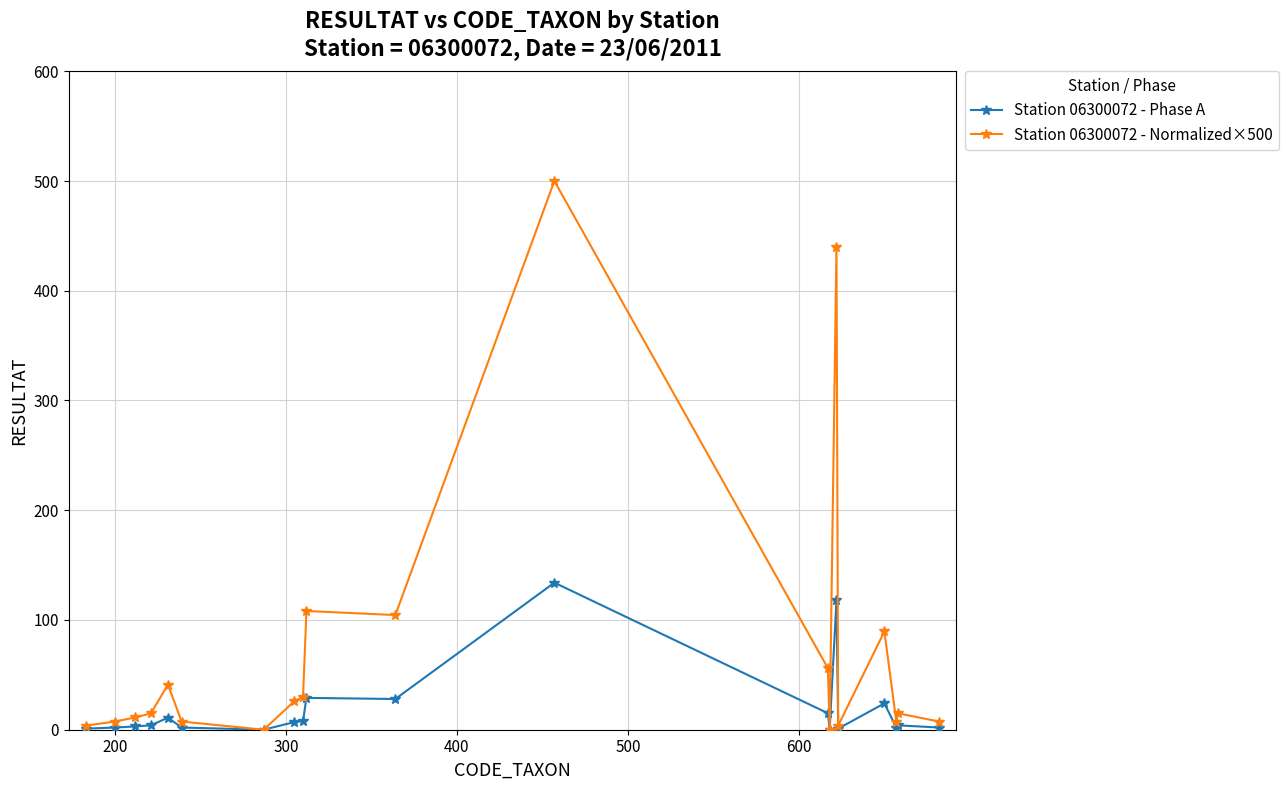

How many values in the Station 06300072 - Normalized×500 series are below 14?

9